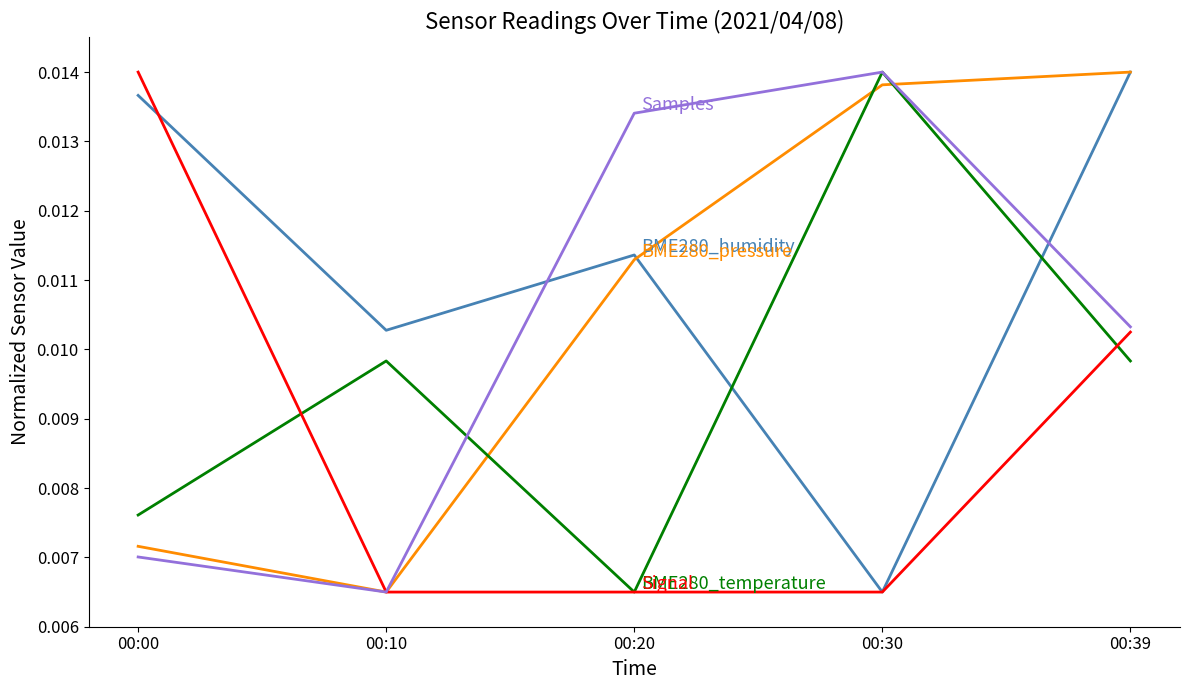

At which category is the sum across all series the highest?

00:39